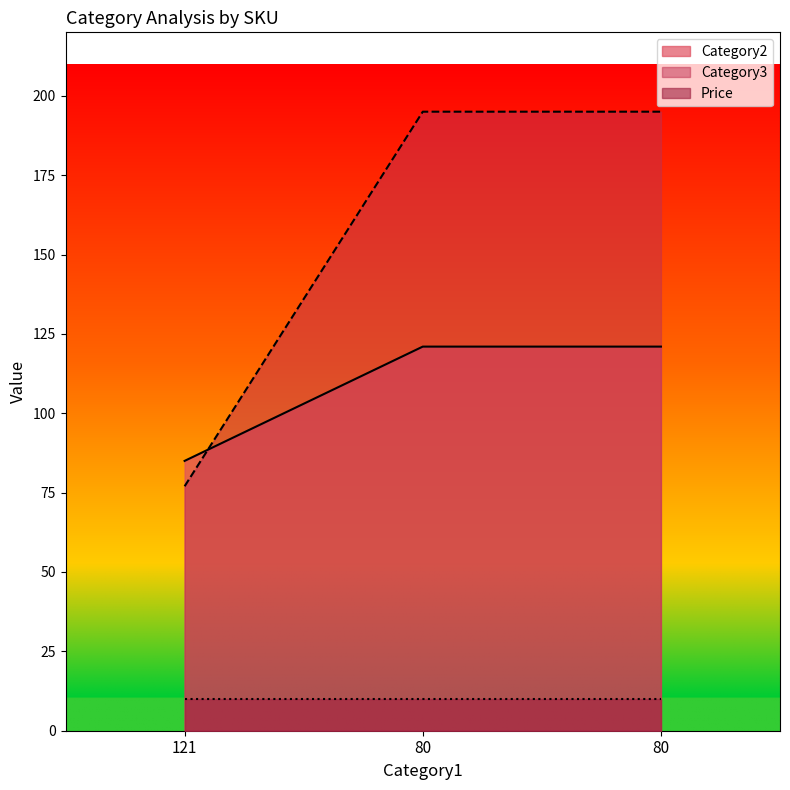

What are all the series names shown in the legend?

Category2, Category3, Price